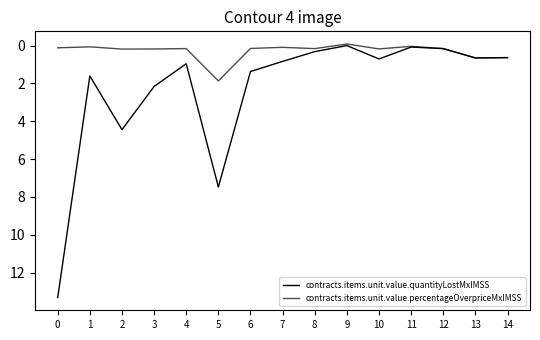

True or false: contracts.items.unit.value.quantityLostMxIMSS and contracts.items.unit.value.percentageOverpriceMxIMSS cross at least once.

False